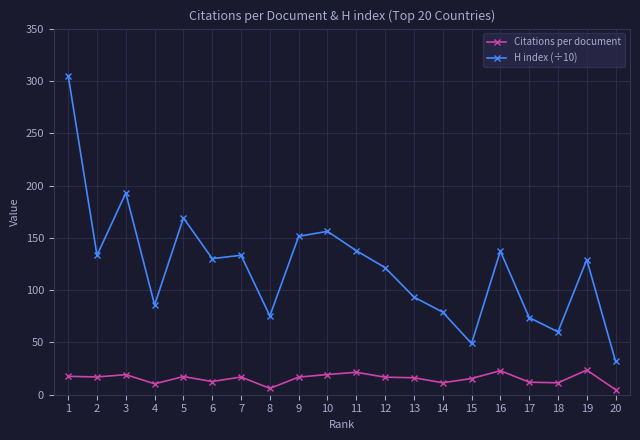

Is the value of H index (÷10) at 10 greater than the value of Citations per document at 18?

Yes